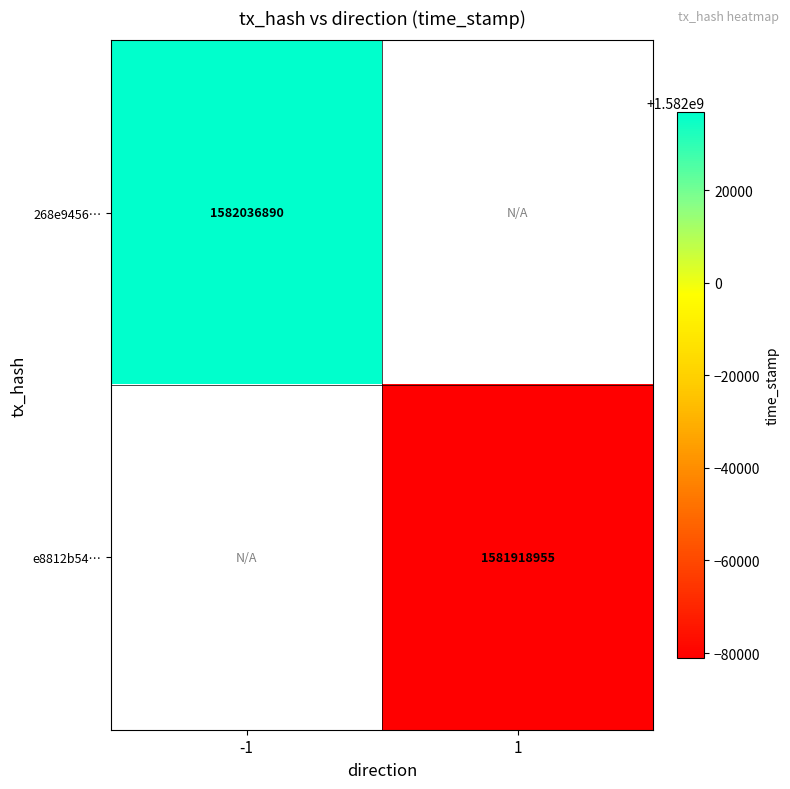

True or false: 268e9456… has a value of 437680354 at -1.

False